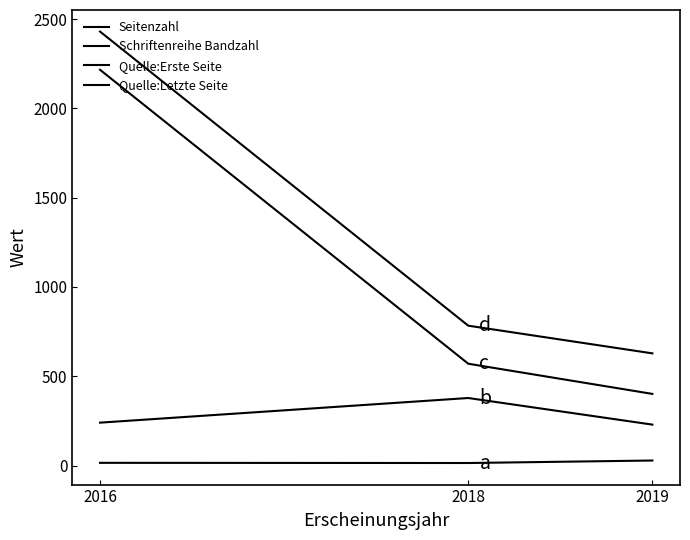

What value does the Seitenzahl series have at 2019, to the nearest 10?

30